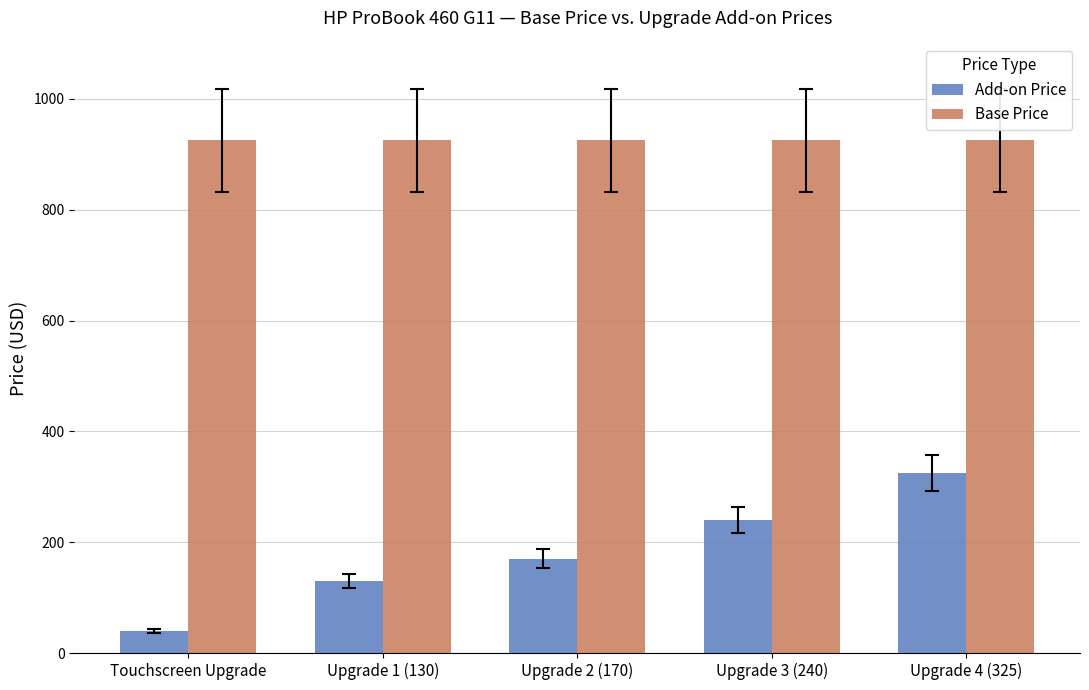

The Add-on Price series shows 325 at Upgrade 4 (325). True or false?

True